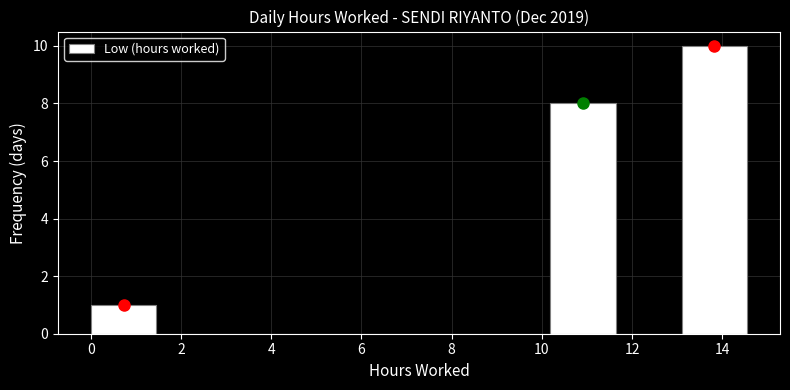

Reading left to right, list every bar in this chart as the range it spans on the x-axis followed by its height. Neither the bar edges nor the heights are printed on the chart, so give them approximately, as read against the axes.

0.0 to 1.4: 1
1.4 to 3.0: 0
3.0 to 4.4: 0
4.4 to 5.8: 0
5.8 to 7.2: 0
7.2 to 8.8: 0
8.8 to 10.2: 0
10.2 to 11.6: 8
11.6 to 13.0: 0
13.0 to 14.6: 10